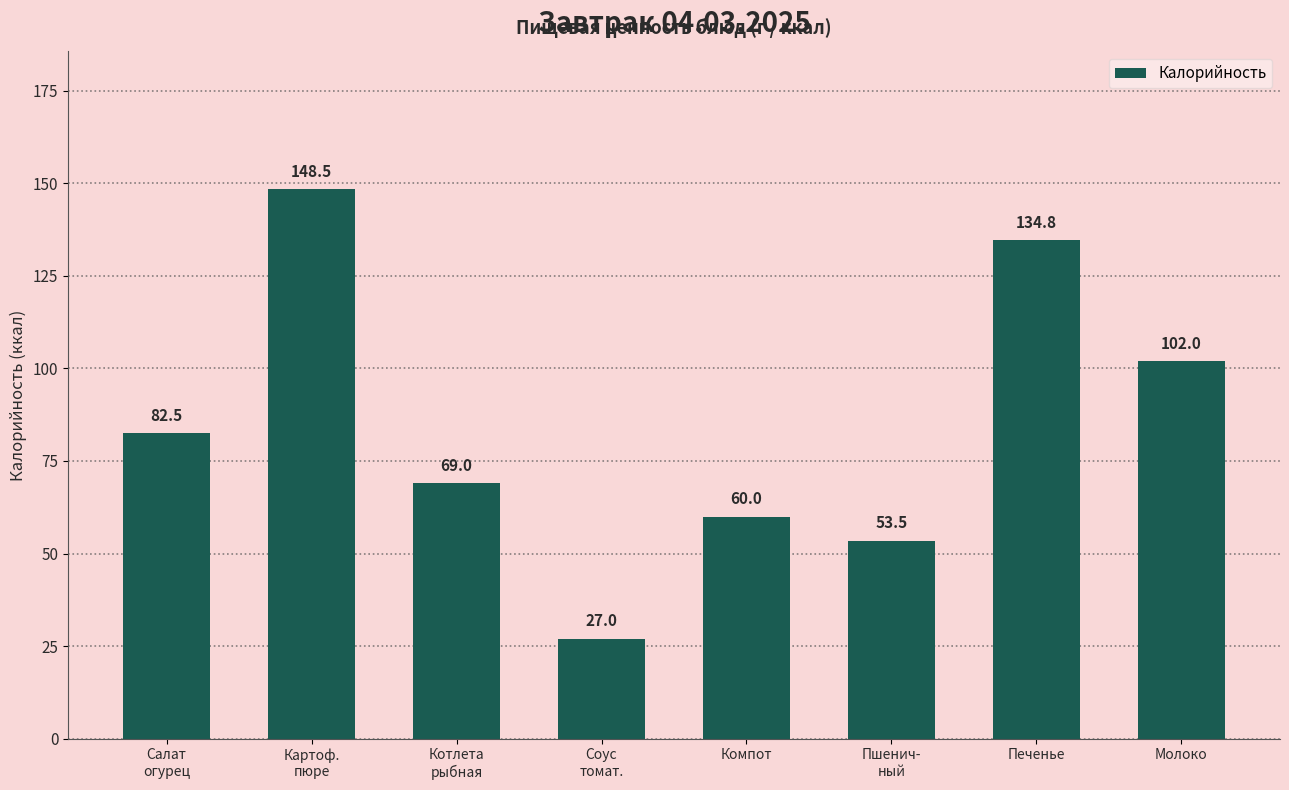

What is the label of the 7th bar from the right?

Картоф.
пюре